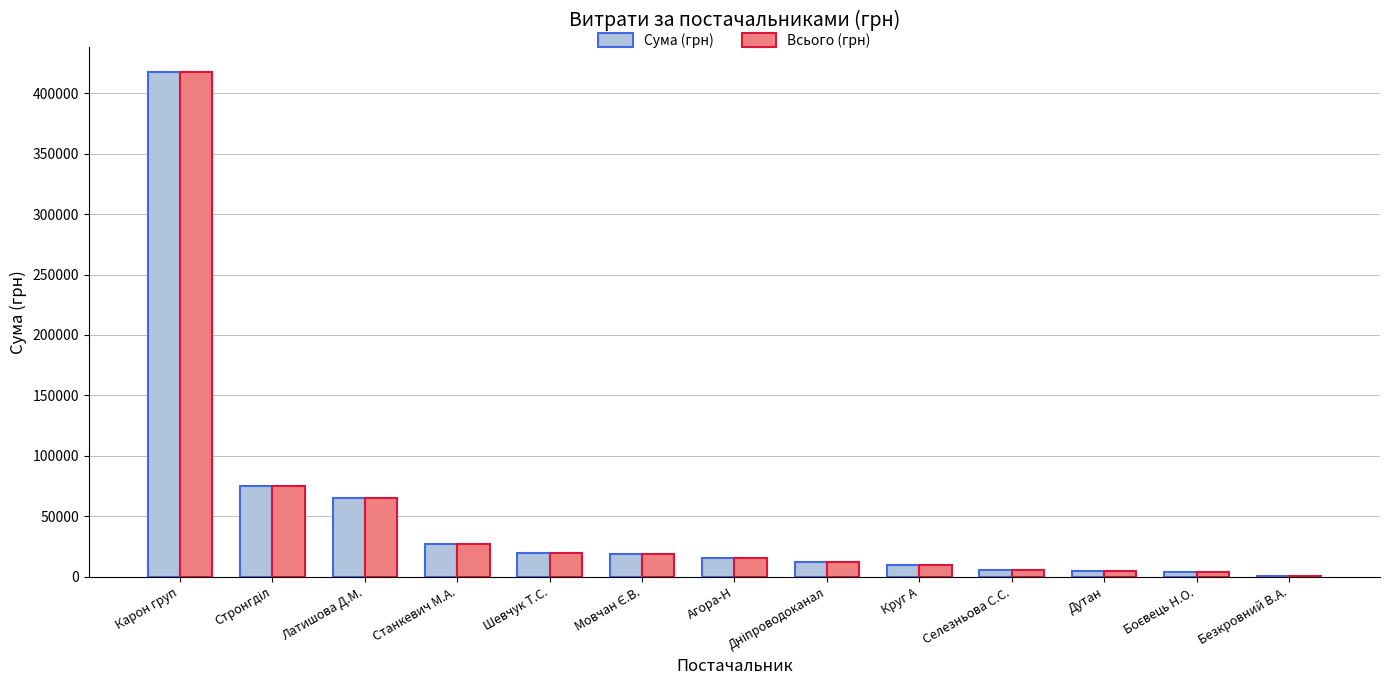

Read the Всього (грн) value at Латишова Д.М..

65025.0